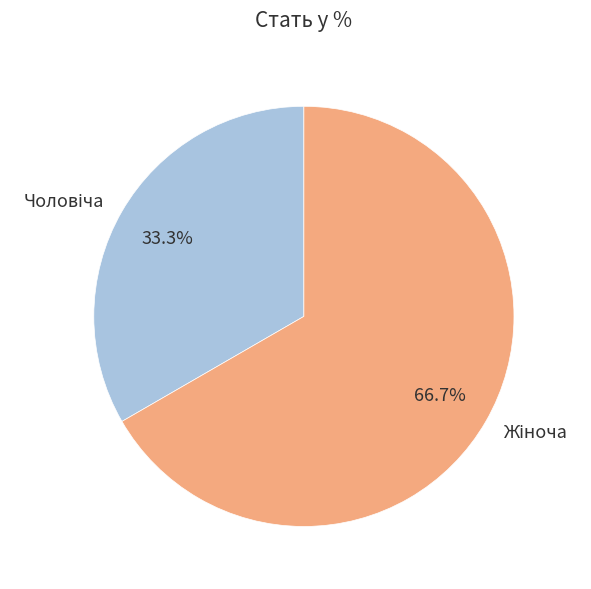

Is there any slice that represents more than half of the pie?

Yes